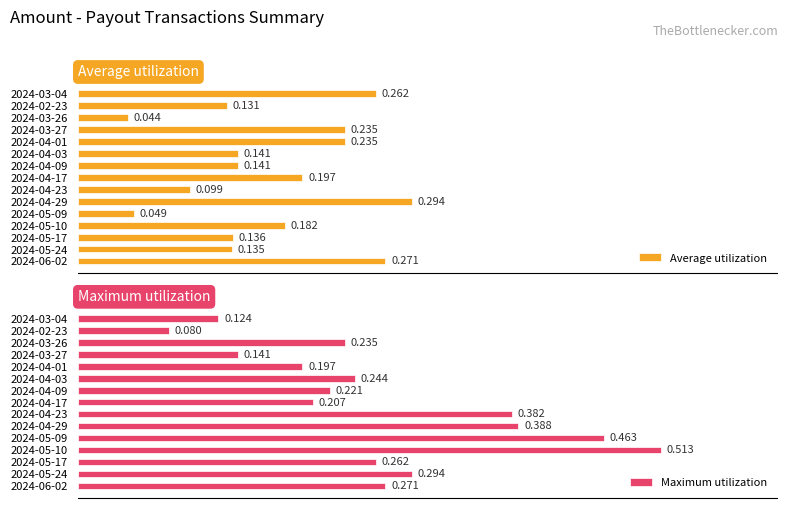

How many bars are there in each group?

2